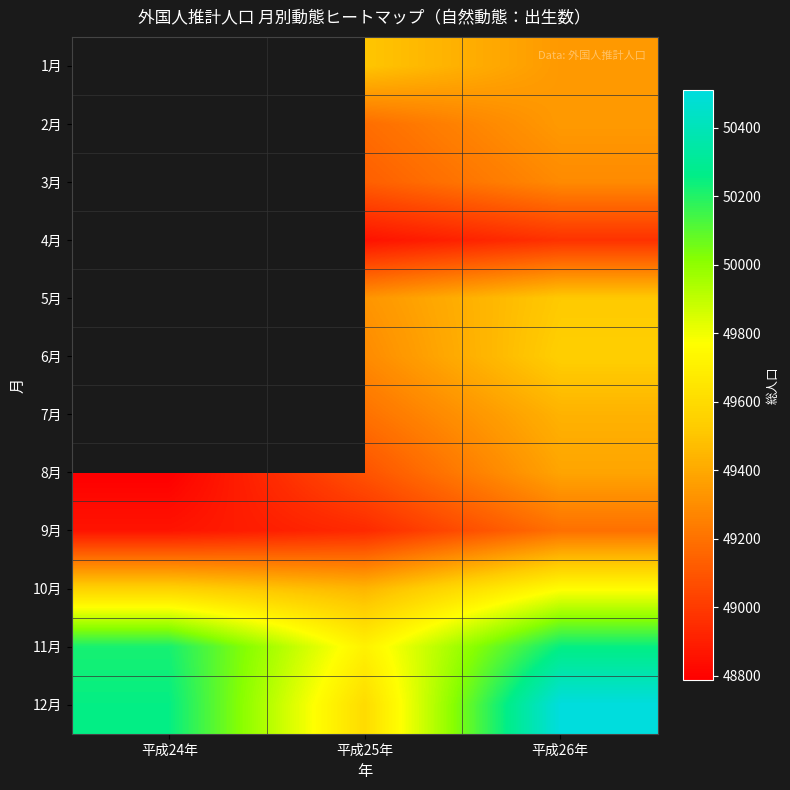

The 12月 series shows 25453.0 at 平成26年. True or false?

False